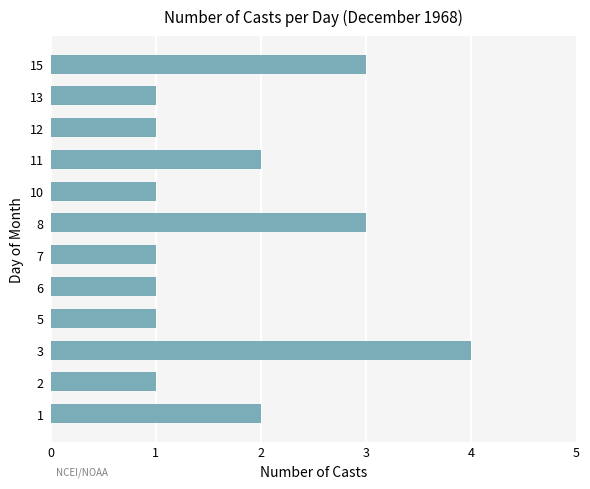

Which category has the highest value across all series?

3